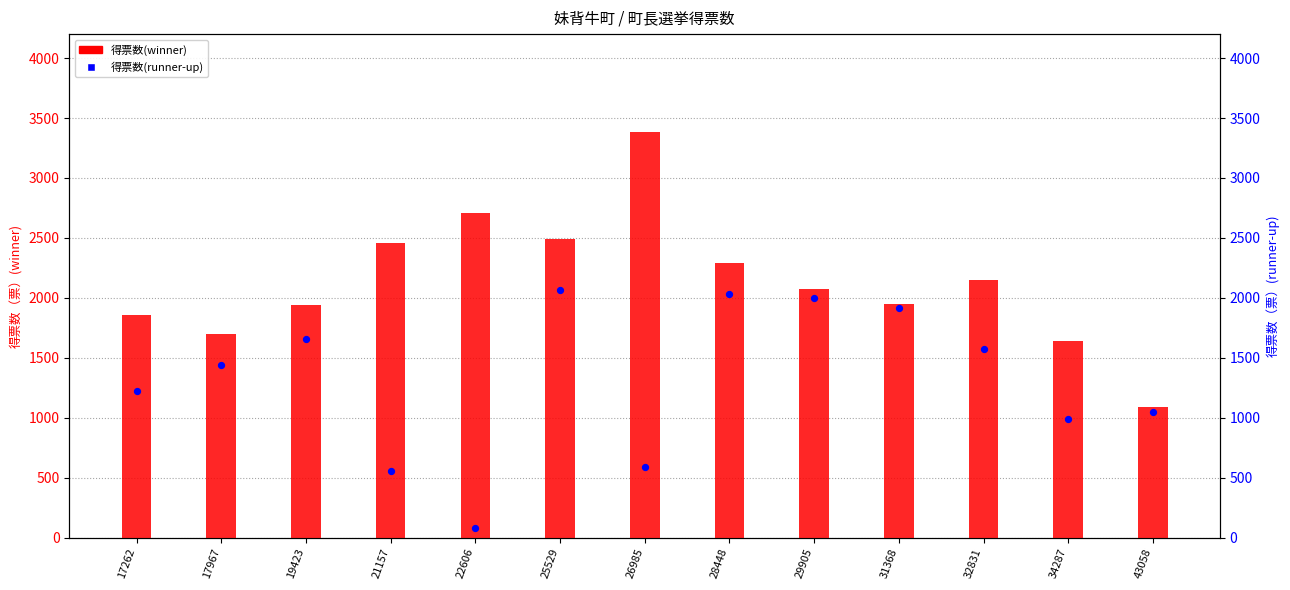

Which series has the largest total across all categories?

得票数(winner)